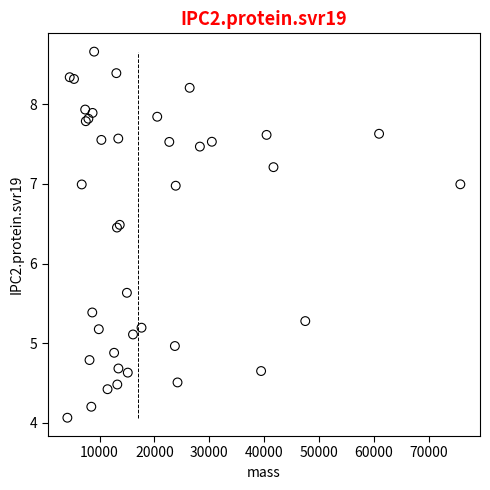

What Y value in the scatter plot is closest to 6?

5.6